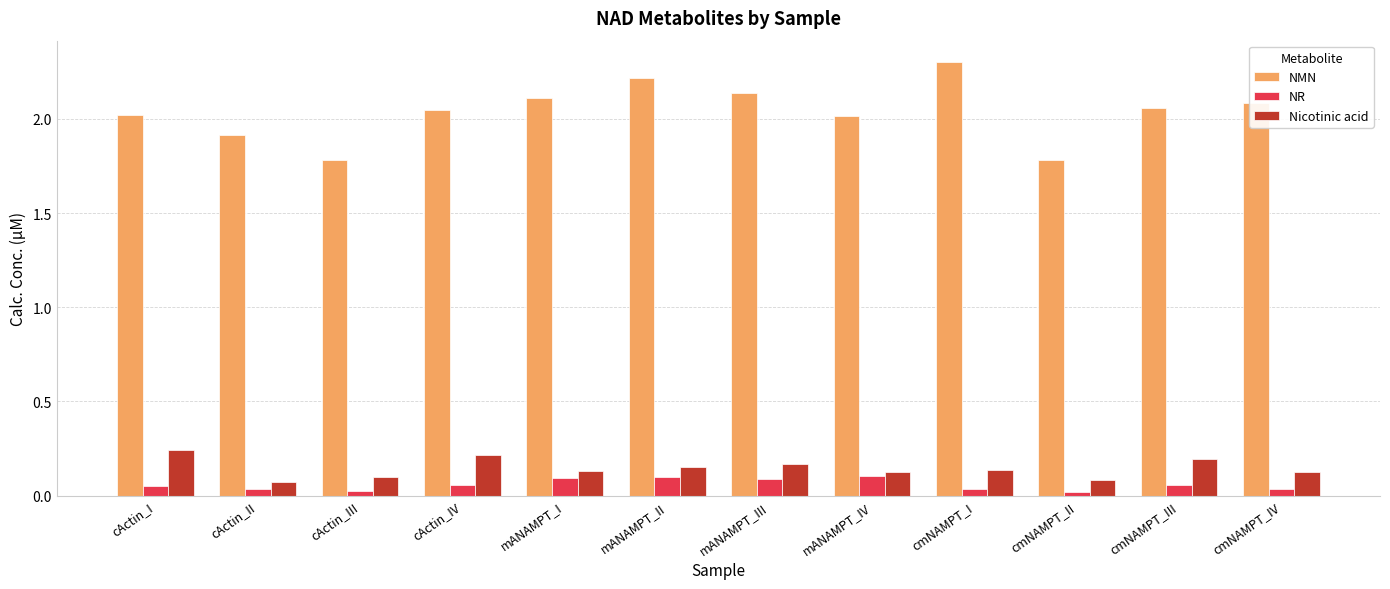

How many bars are there in each group?

3